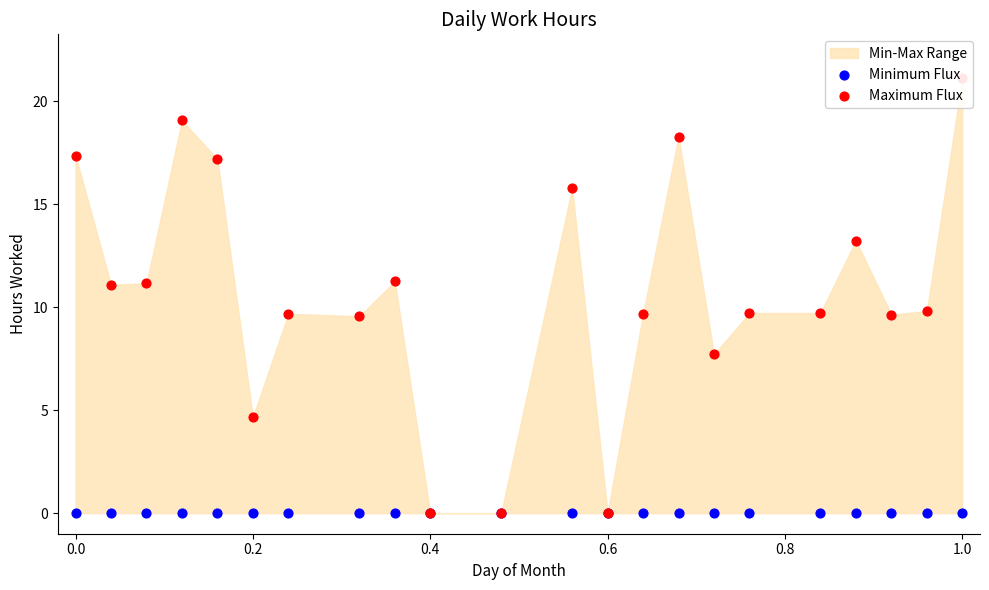

Which series has the largest total across all categories?

Maximum Flux